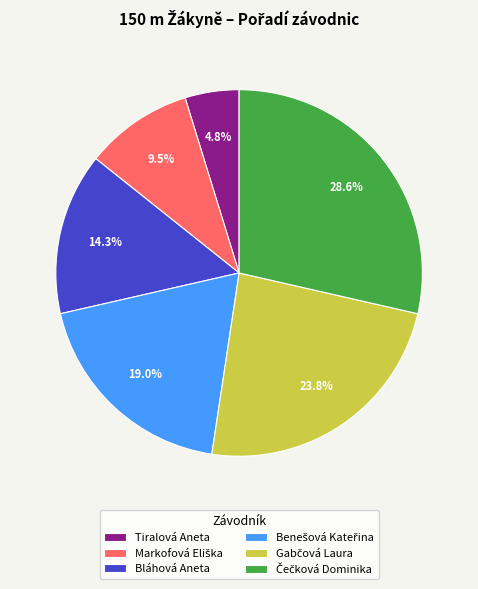

What percentage is NOT represented by Bláhová Aneta?

85.7%